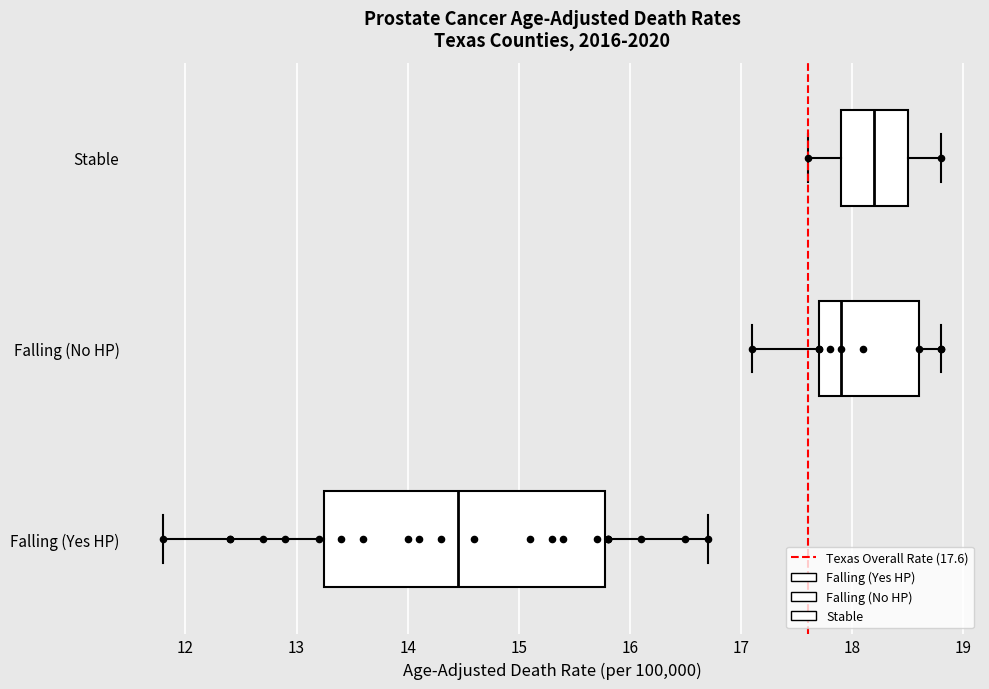

Where is the right edge of the box for Falling (Yes HP) on the x-axis? The values are not printed on the chart, so give them approximately, as read against the axis.

15.8